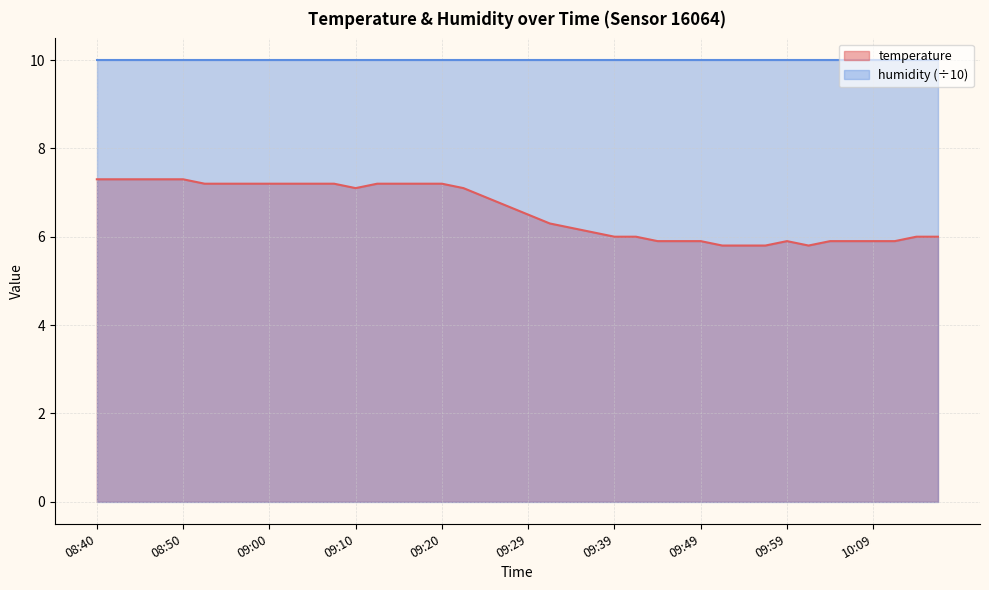

Where is the data nearest to the value 6?

09:39